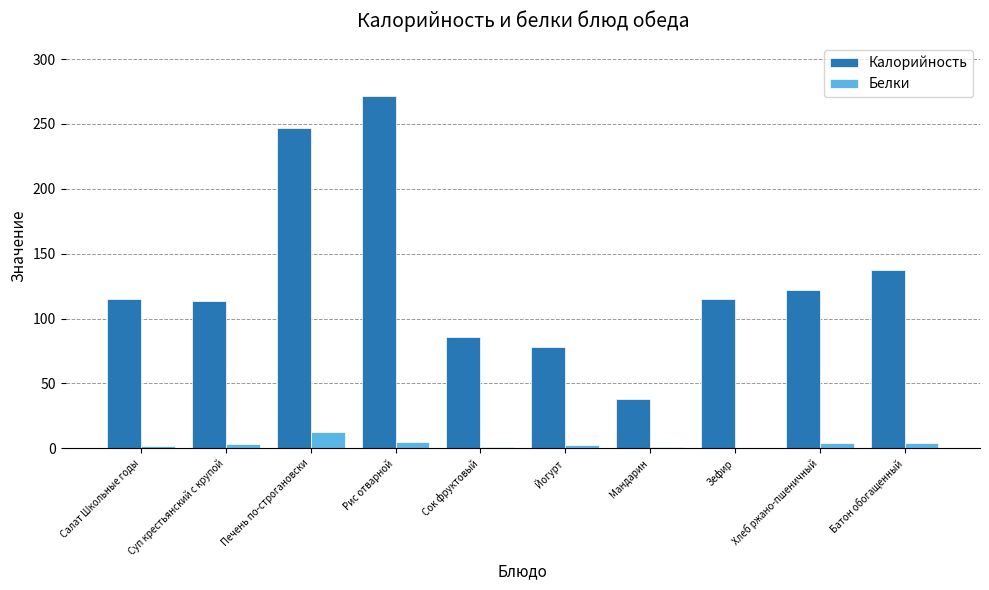

Which series has the largest total across all categories?

Калорийность